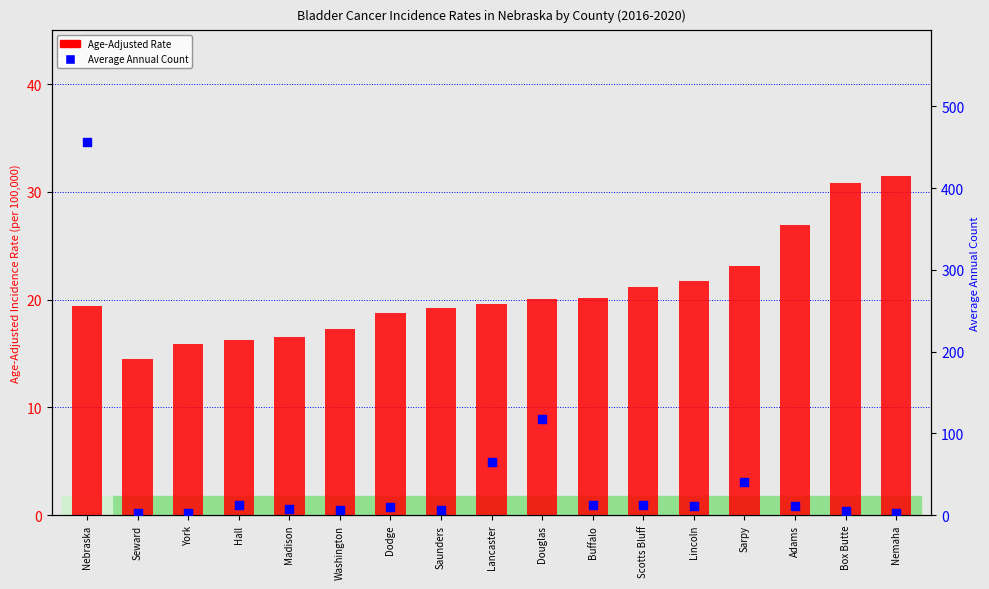

At which category is the sum across all series the highest?

Nebraska